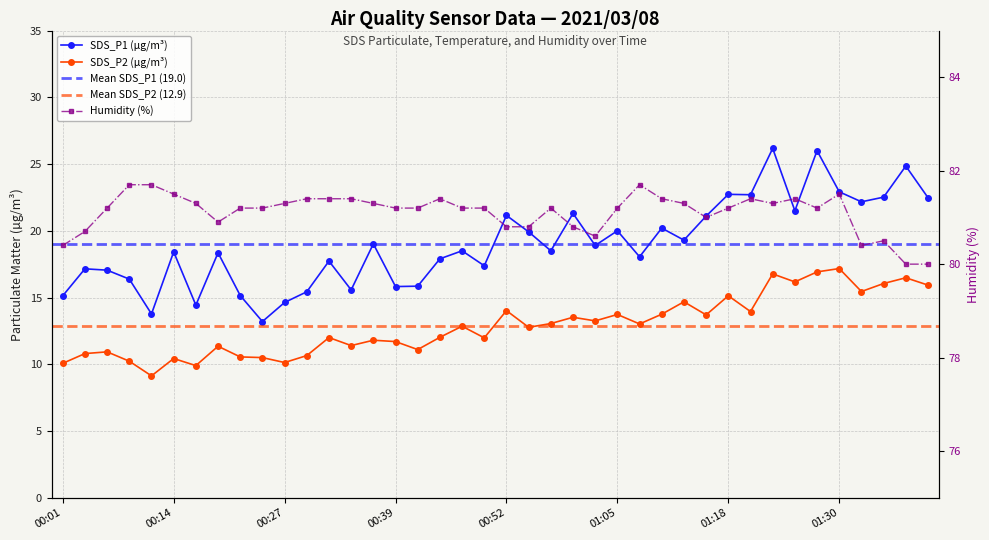

Is the value of SDS_P2 at 01:40 greater than the value of Humidity at 01:40?

No